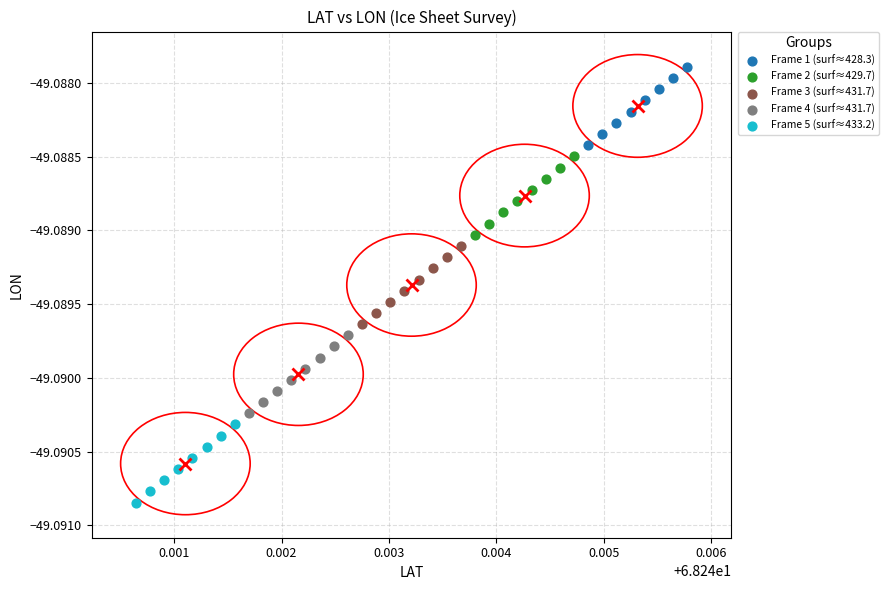

Which series reaches the minimum Y coordinate?

Frame 5 (surf≈433.2)